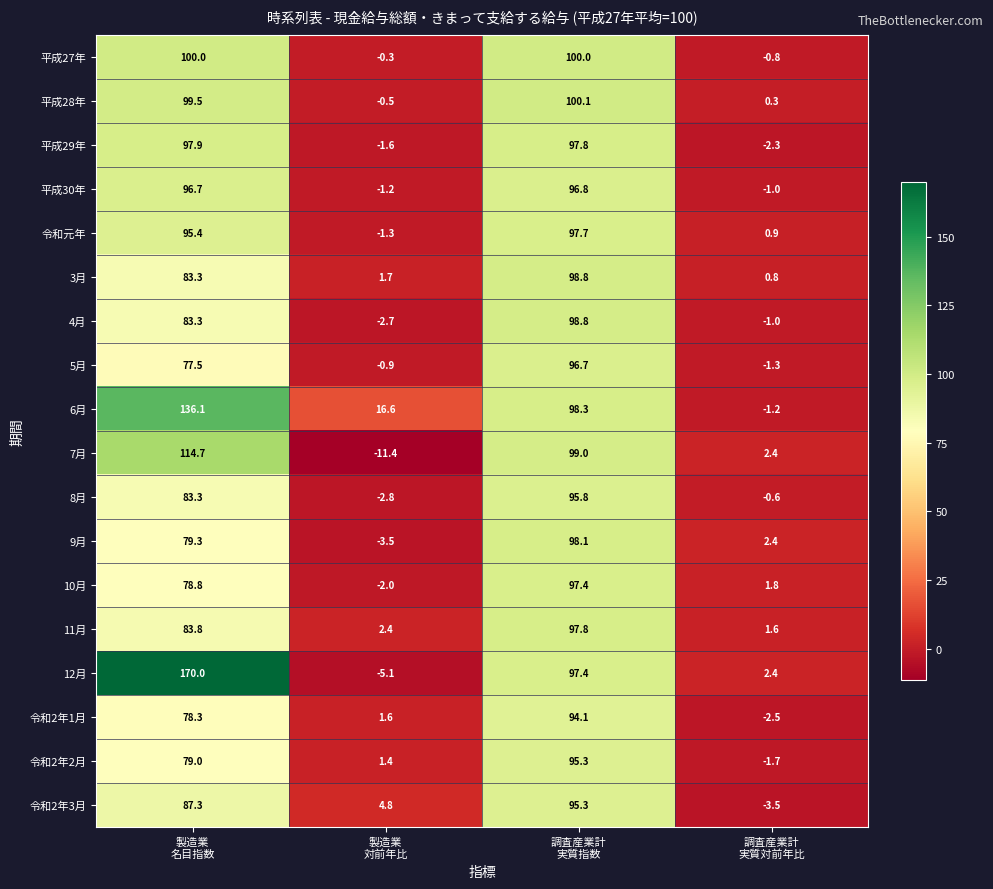

What is the sum of all 令和2年2月 values?

174.0